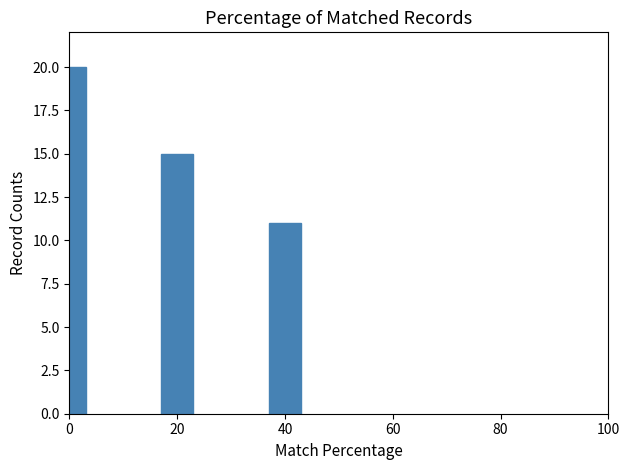

Reading right to left, list all the values displayed in this chart.

40=11	20=15	0=20